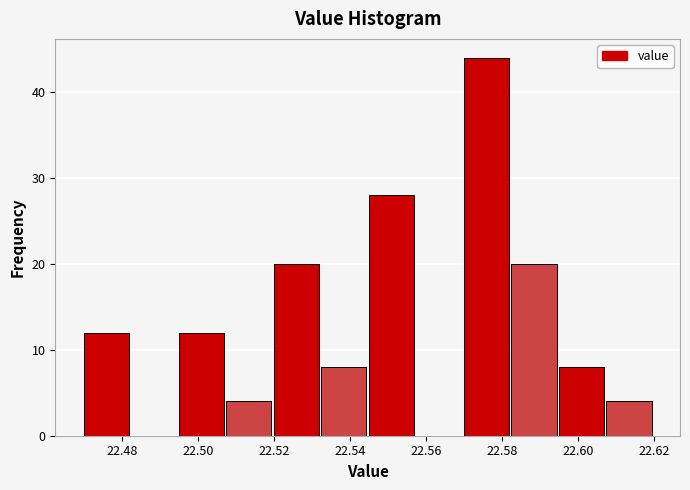

Reading left to right, transcribe this chart: for each bar, give the range it covers on the x-axis and its height. Neither the bar edges nor the heights are printed on the chart, so give them approximately, as read against the axes.

22.470 to 22.482: 12
22.482 to 22.496: 0
22.496 to 22.508: 12
22.508 to 22.520: 4
22.520 to 22.532: 20
22.532 to 22.546: 8
22.546 to 22.558: 28
22.558 to 22.570: 0
22.570 to 22.582: 44
22.582 to 22.596: 20
22.596 to 22.608: 8
22.608 to 22.620: 4